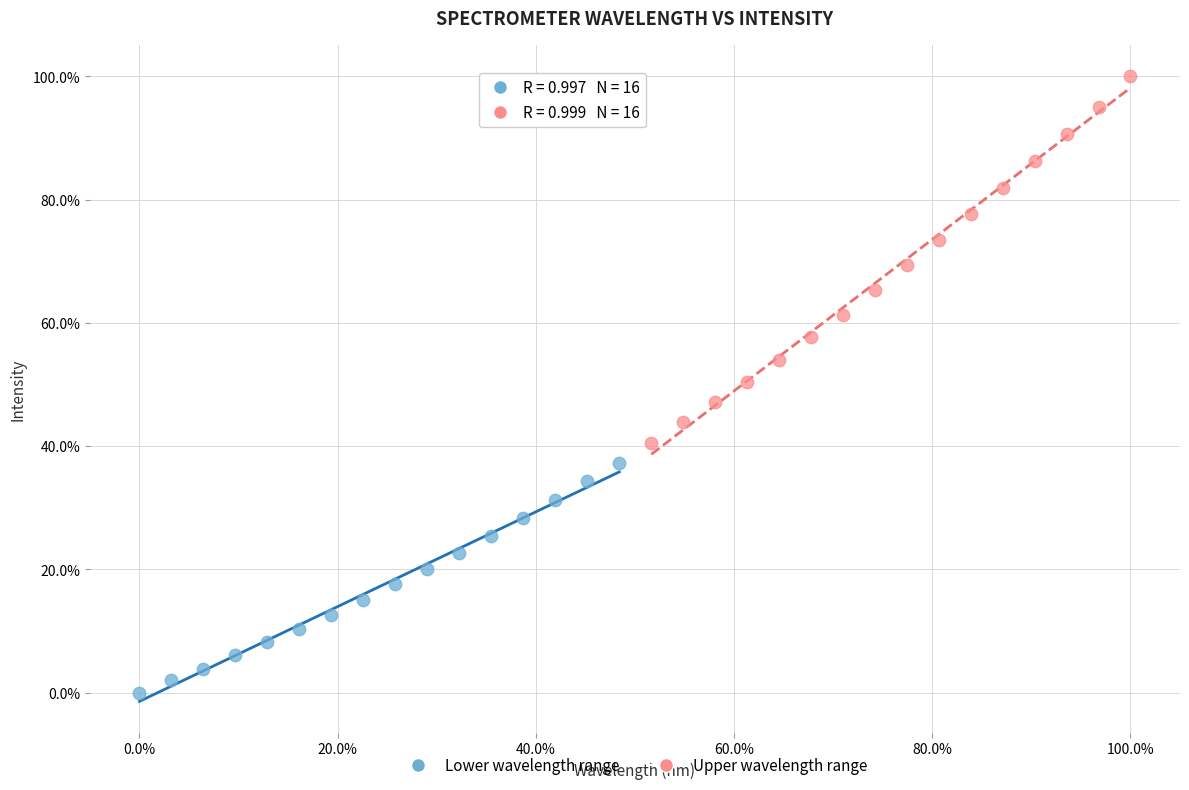

What are all the series names shown in the legend?

Lower wavelength range, Upper wavelength range